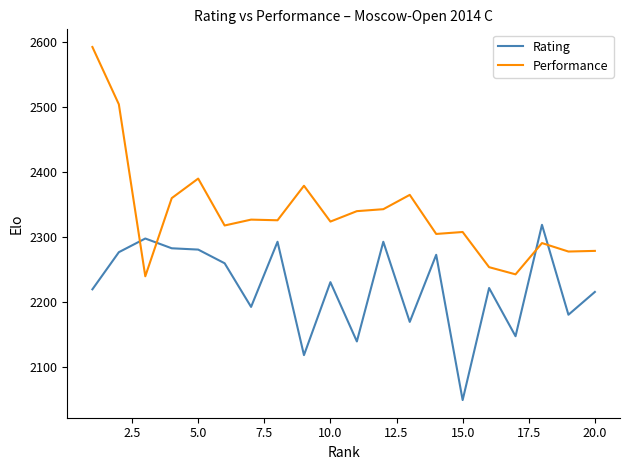

Which series has the largest range (max minus min)?

Performance